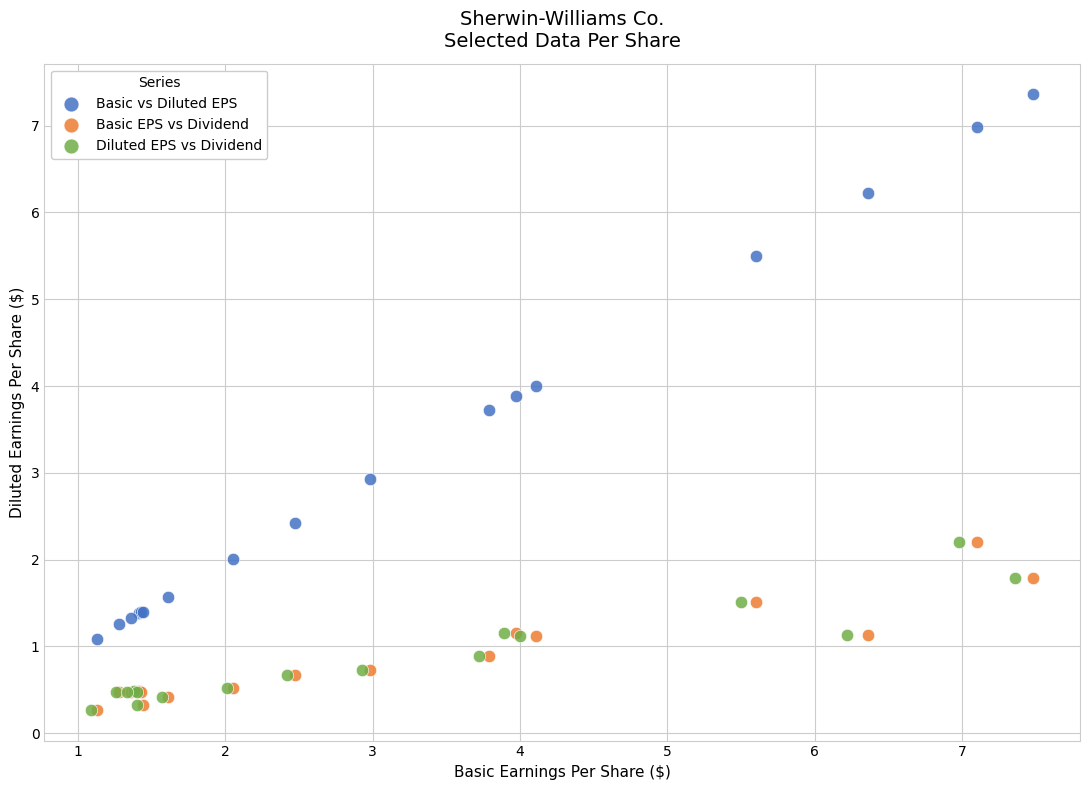

What are all the series names shown in the legend?

Basic vs Diluted EPS, Basic EPS vs Dividend, Diluted EPS vs Dividend